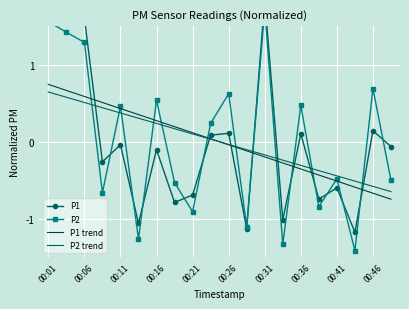

At which label does P2 trend reach its peak?

00:01